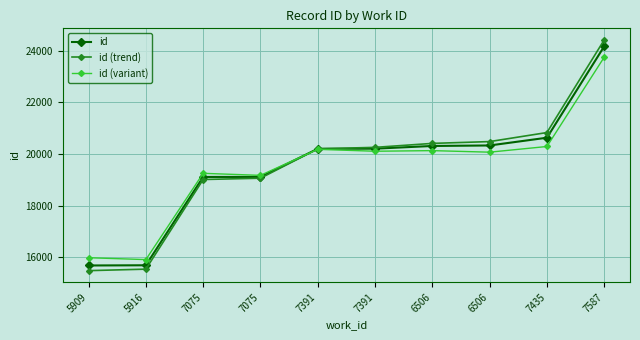

What is the total value across all series at 7391?

60568